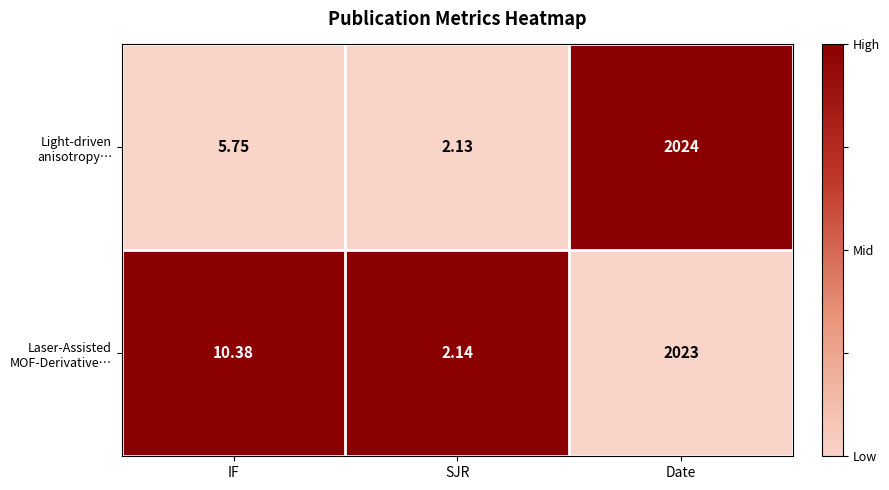

At which category is the sum across all series the highest?

Date